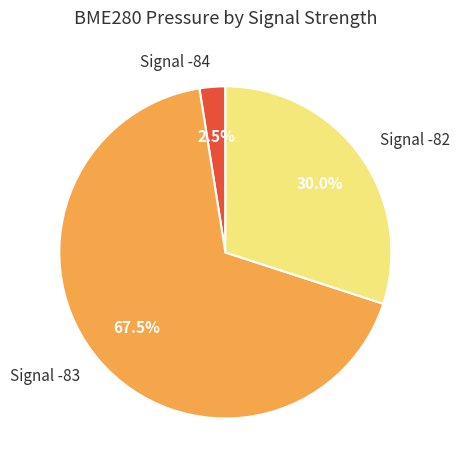

Count the number of slices in the pie.

3